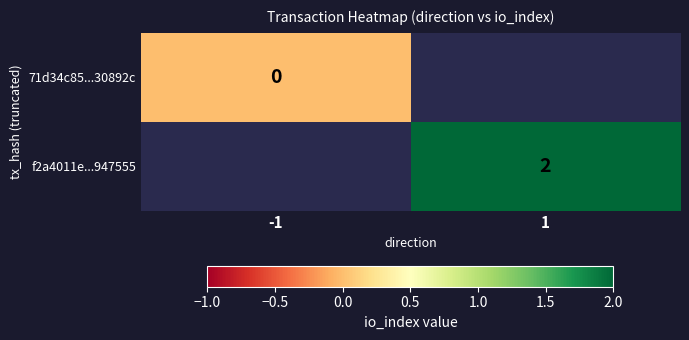

The value of f2a4011e...947555 at 1 is 0.8. True or false?

False